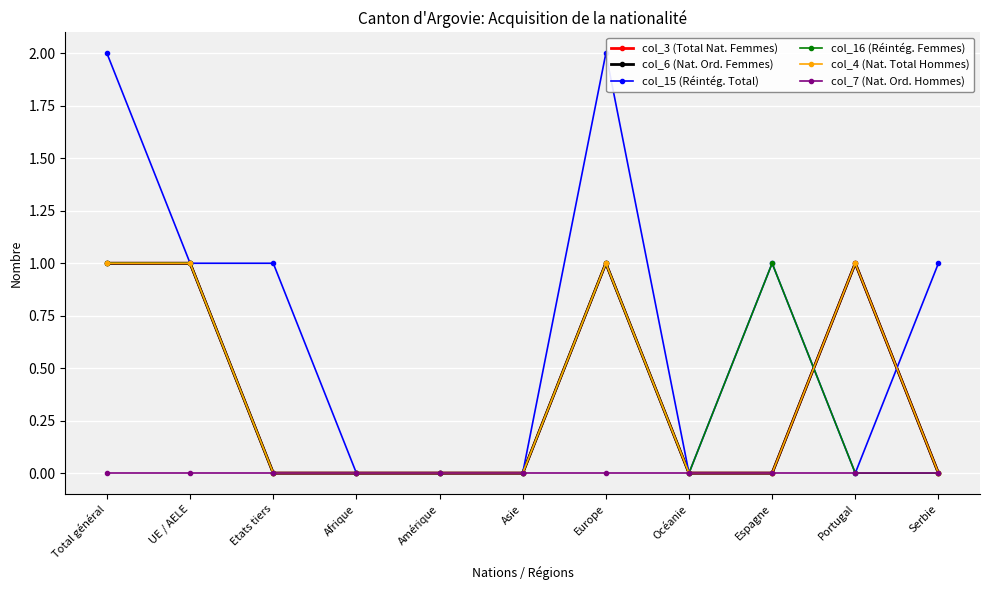

After their last crossing, which series has the higher values: col_16 (Réintég. Femmes) or col_6 (Nat. Ord. Femmes)?

col_6 (Nat. Ord. Femmes)